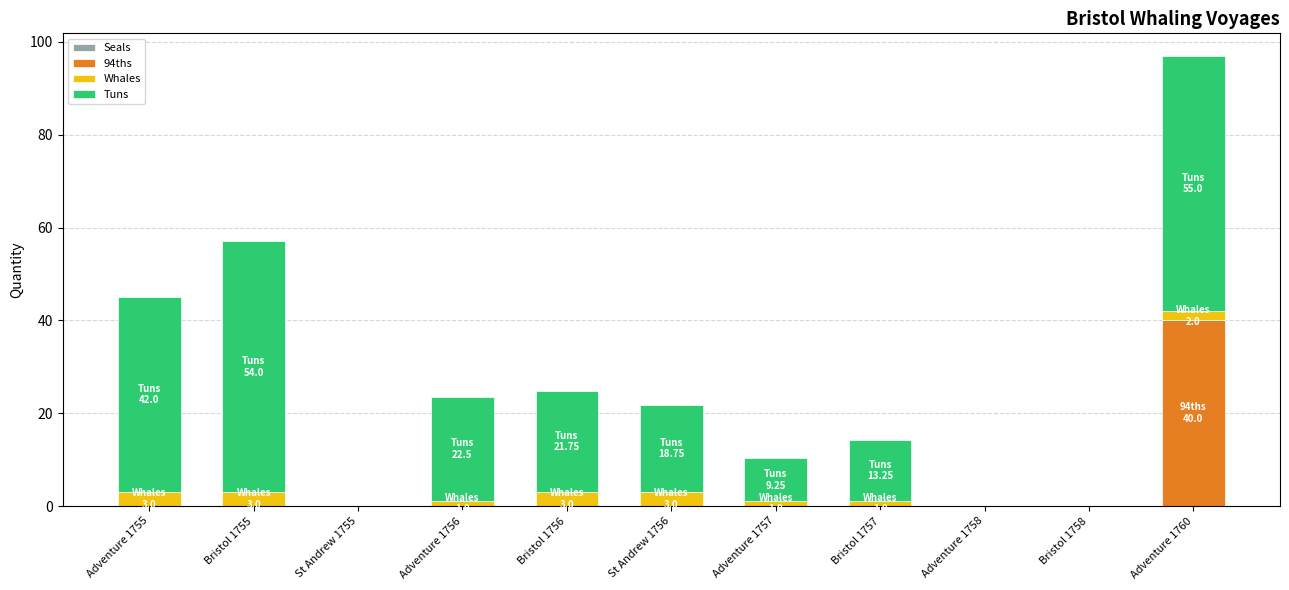

Which category has the highest value in the 94ths series?

Adventure 1760